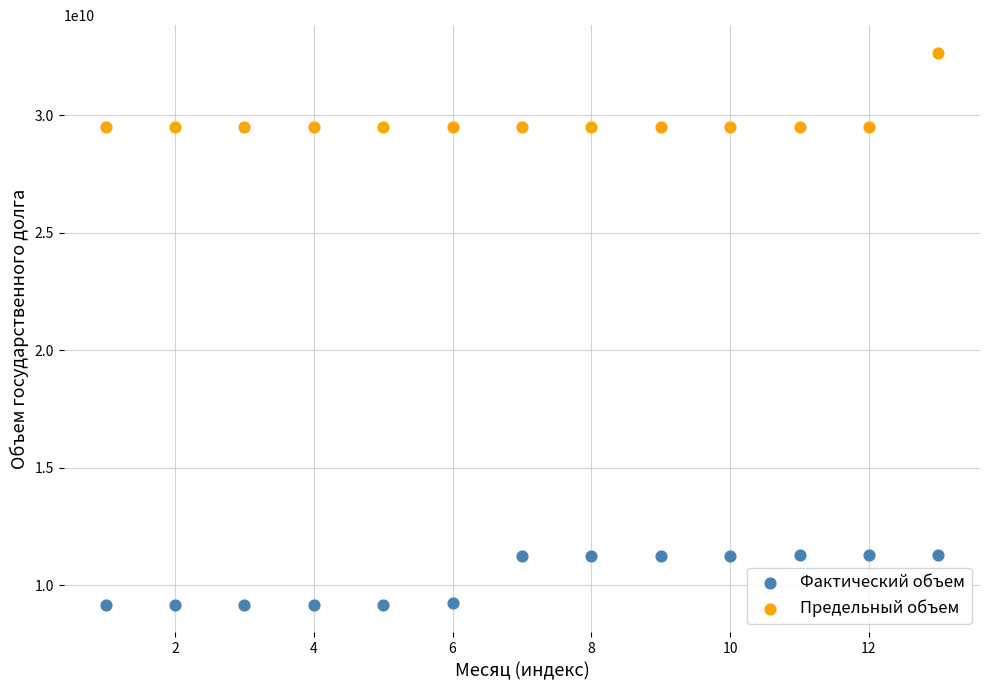

Which series reaches the minimum Y coordinate?

Фактический объем